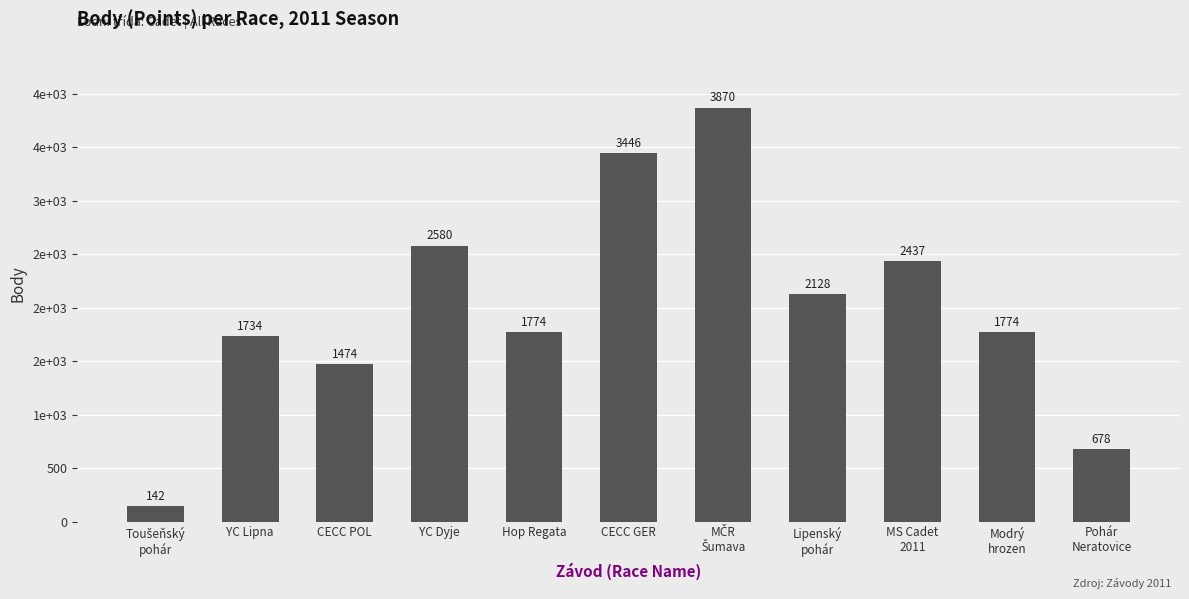

Are the bars horizontal?

No